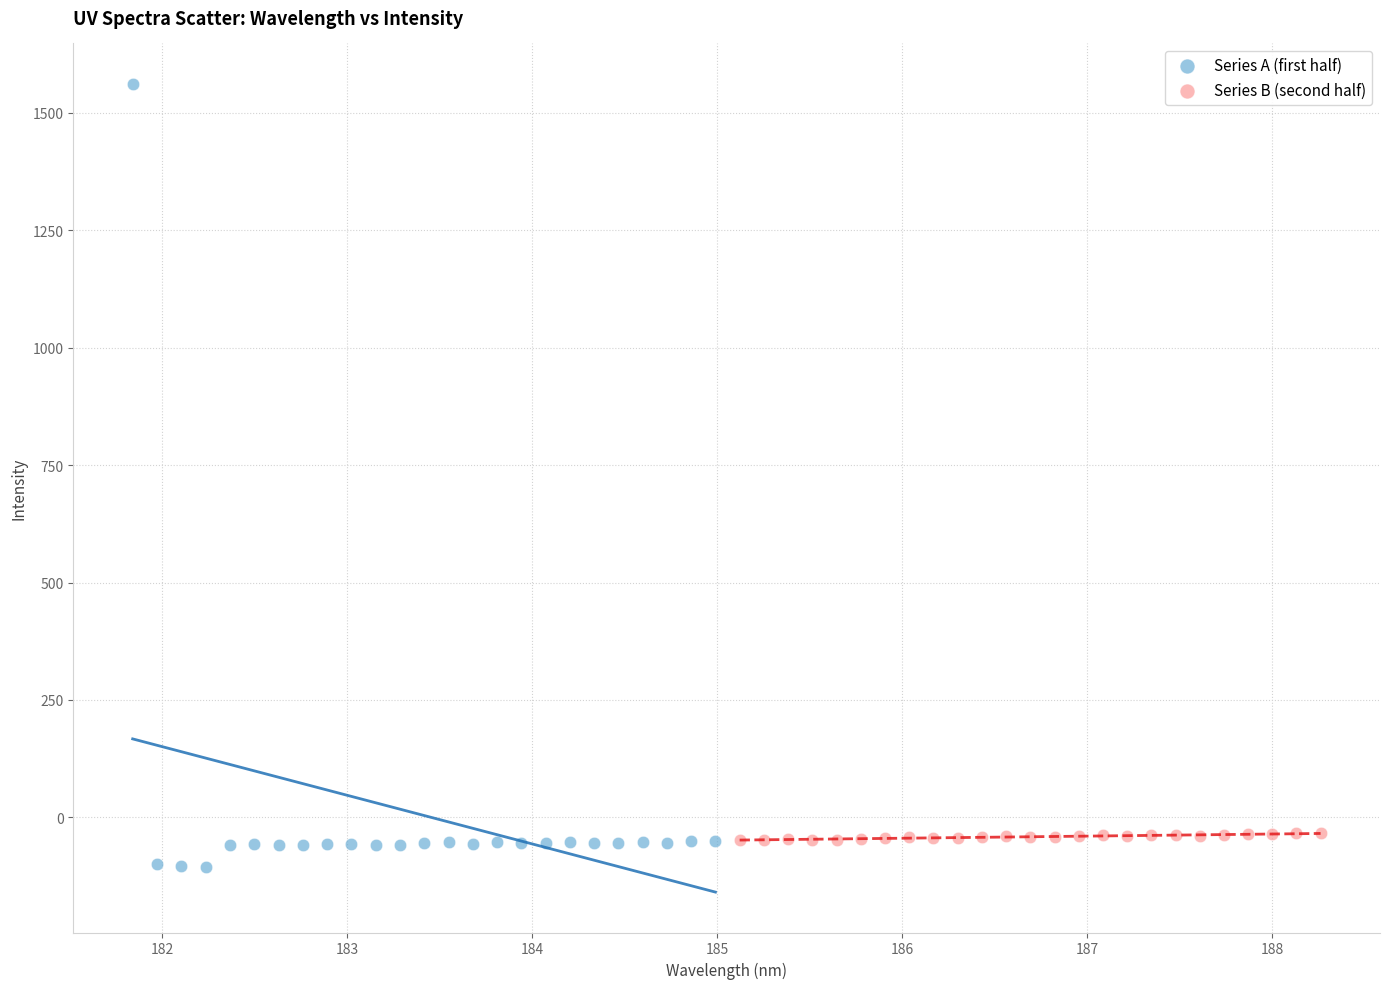

Which series reaches the maximum Y coordinate?

Series A (first half)